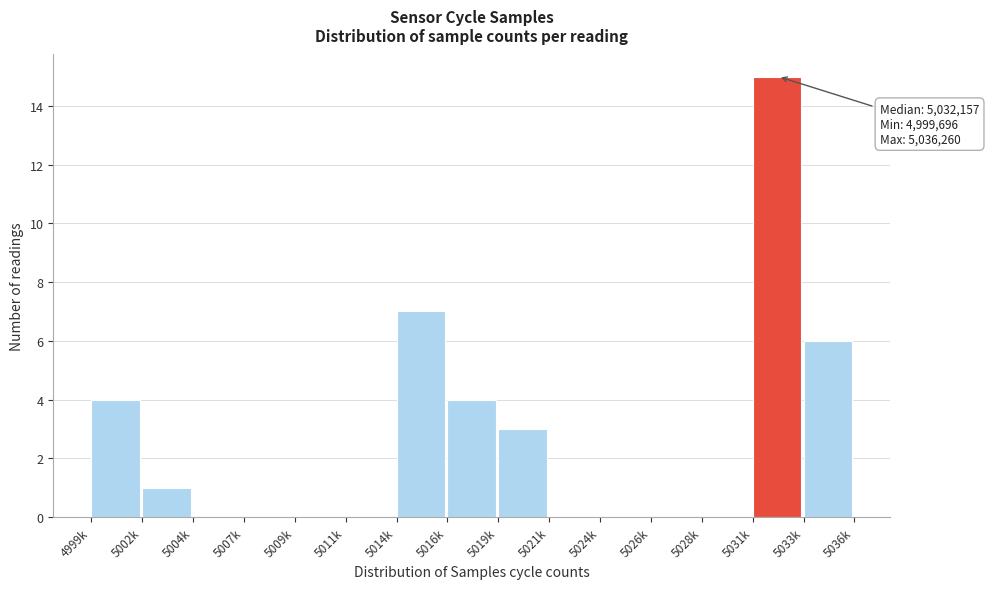

Reading left to right, extract all data points from this chart.

4999k=4	5002k=1	5004k=0	5007k=0	5009k=0	5011k=0	5014k=7	5016k=4	5019k=3	5021k=0	5024k=0	5026k=0	5028k=0	5031k=15	5033k=6